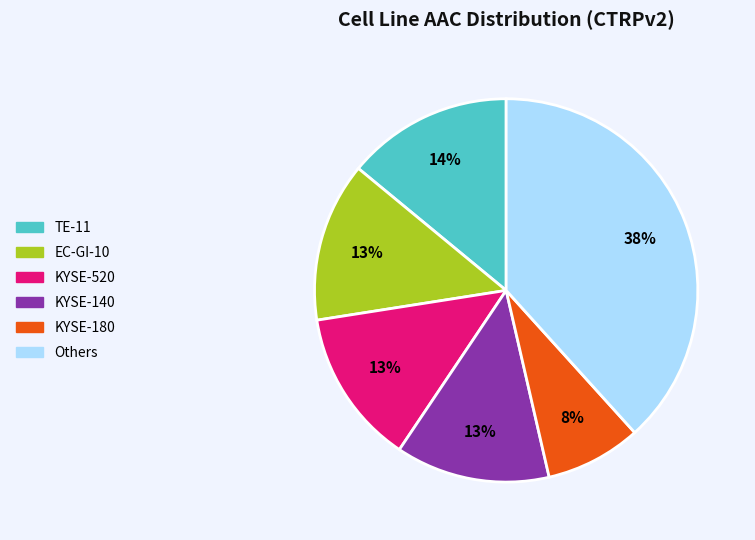

Count the number of slices in the pie.

6